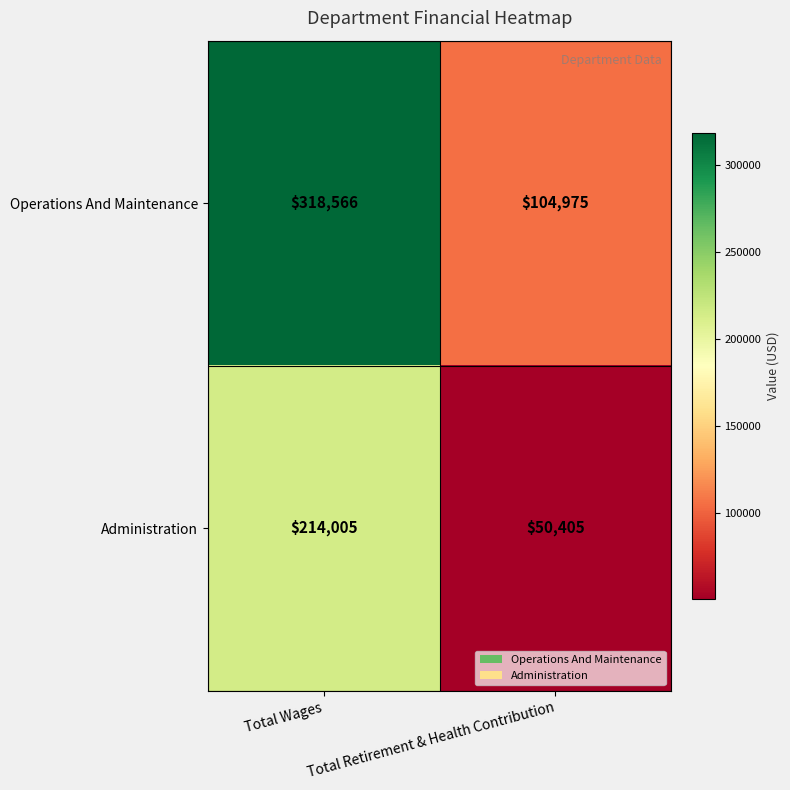

What is the minimum value shown in the chart?

50405